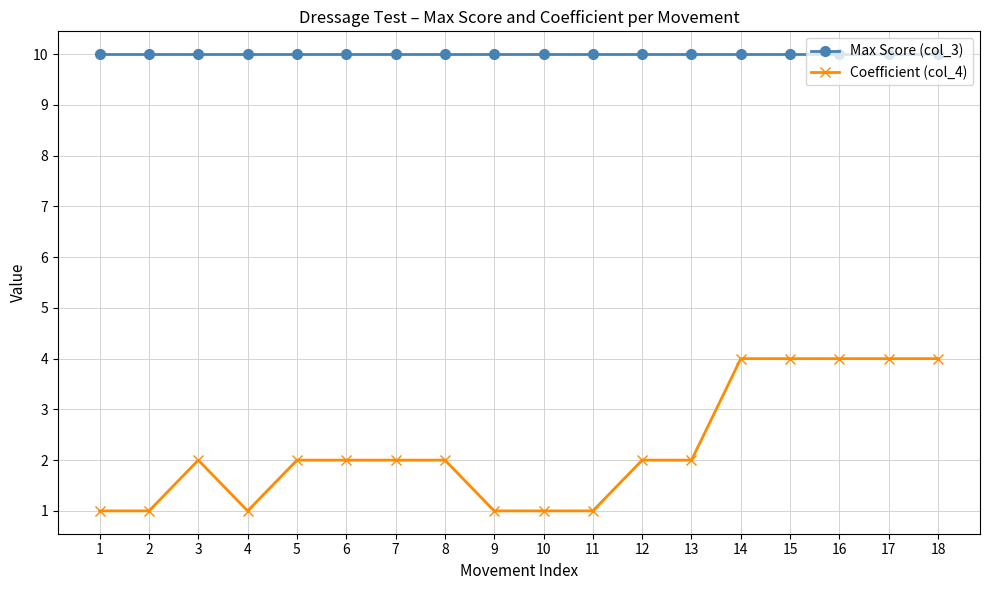

True or false: Coefficient (col_4) and Max Score (col_3) intersect in this chart.

False